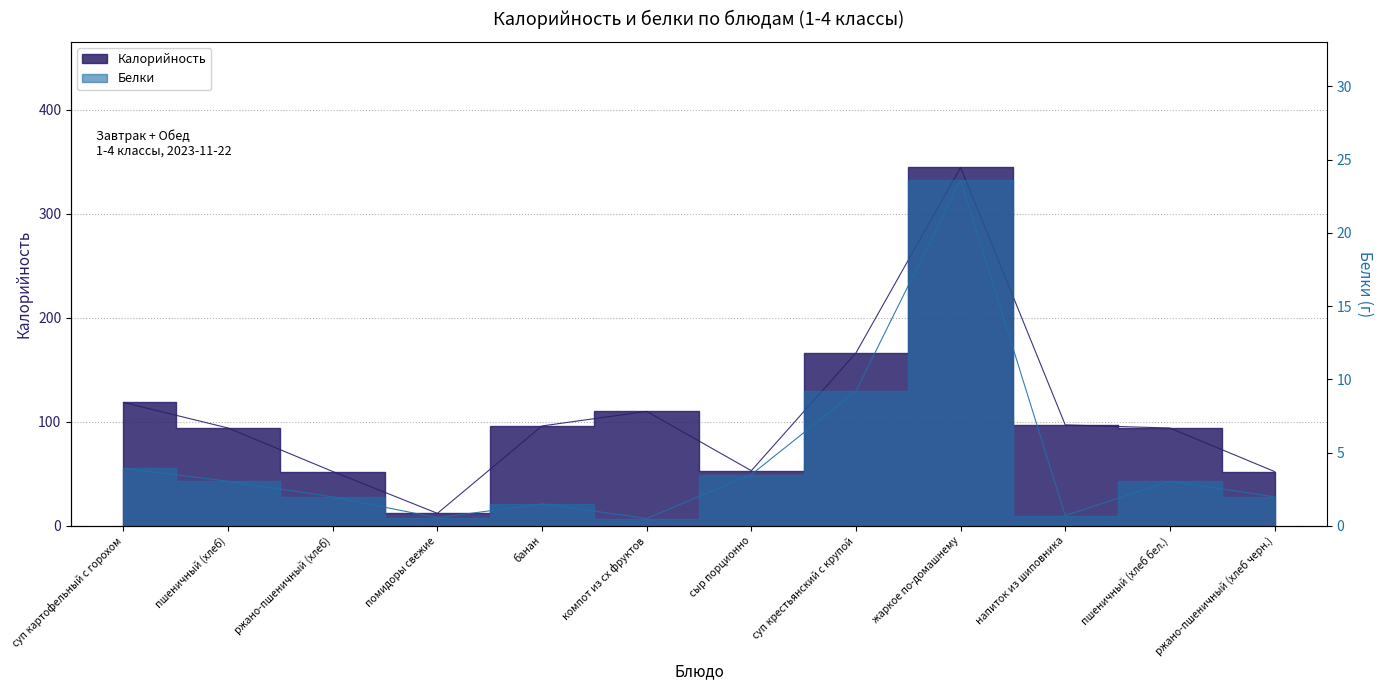

Is this an area chart (filled region under the line)?

No